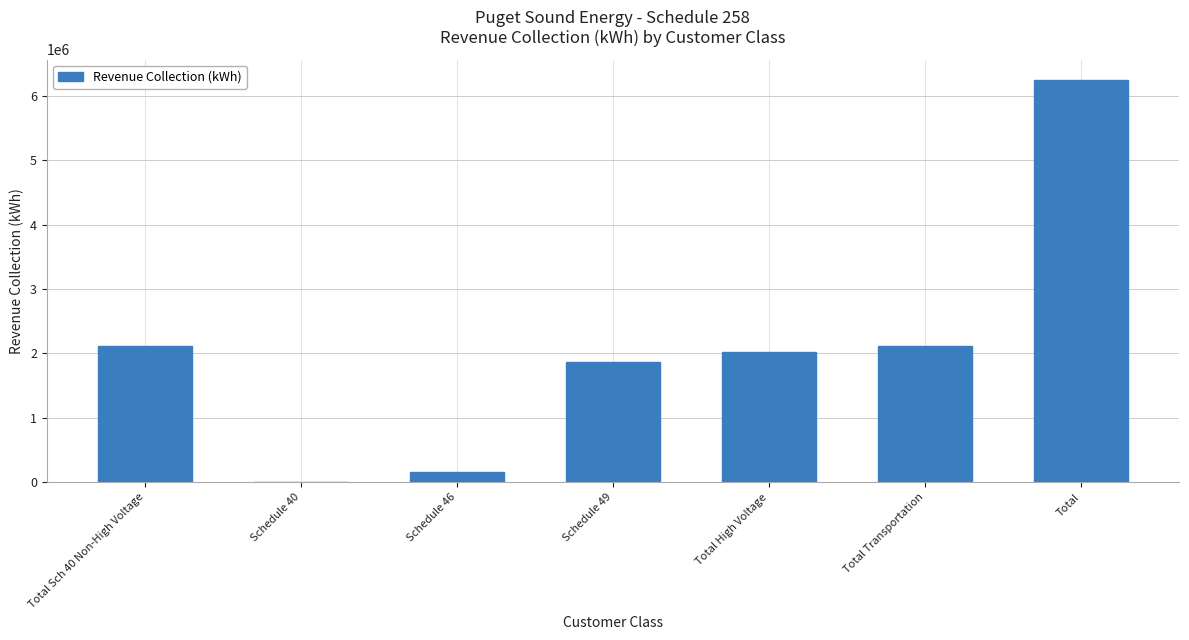

True or false: the data shows 2786597.0 at Total High Voltage.

False